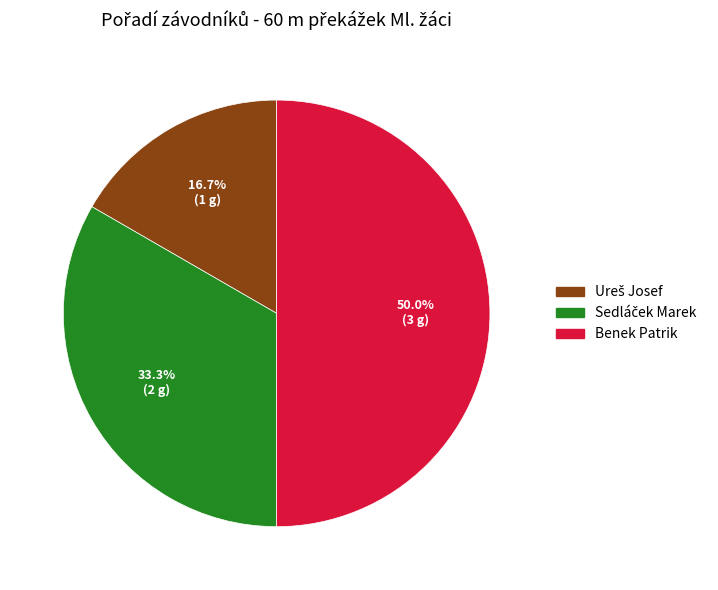

Which category has the biggest portion of the pie?

Benek Patrik